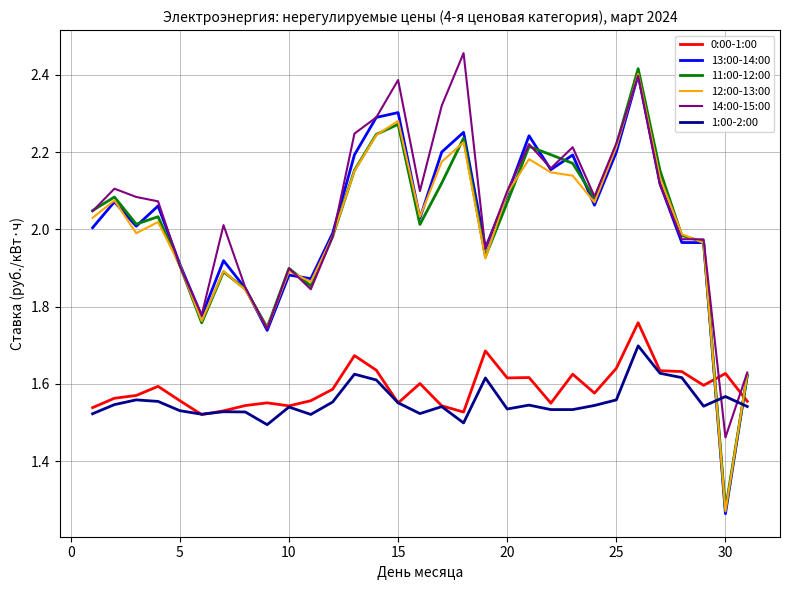

What are all the series names shown in the legend?

0:00-1:00, 13:00-14:00, 11:00-12:00, 12:00-13:00, 14:00-15:00, 1:00-2:00